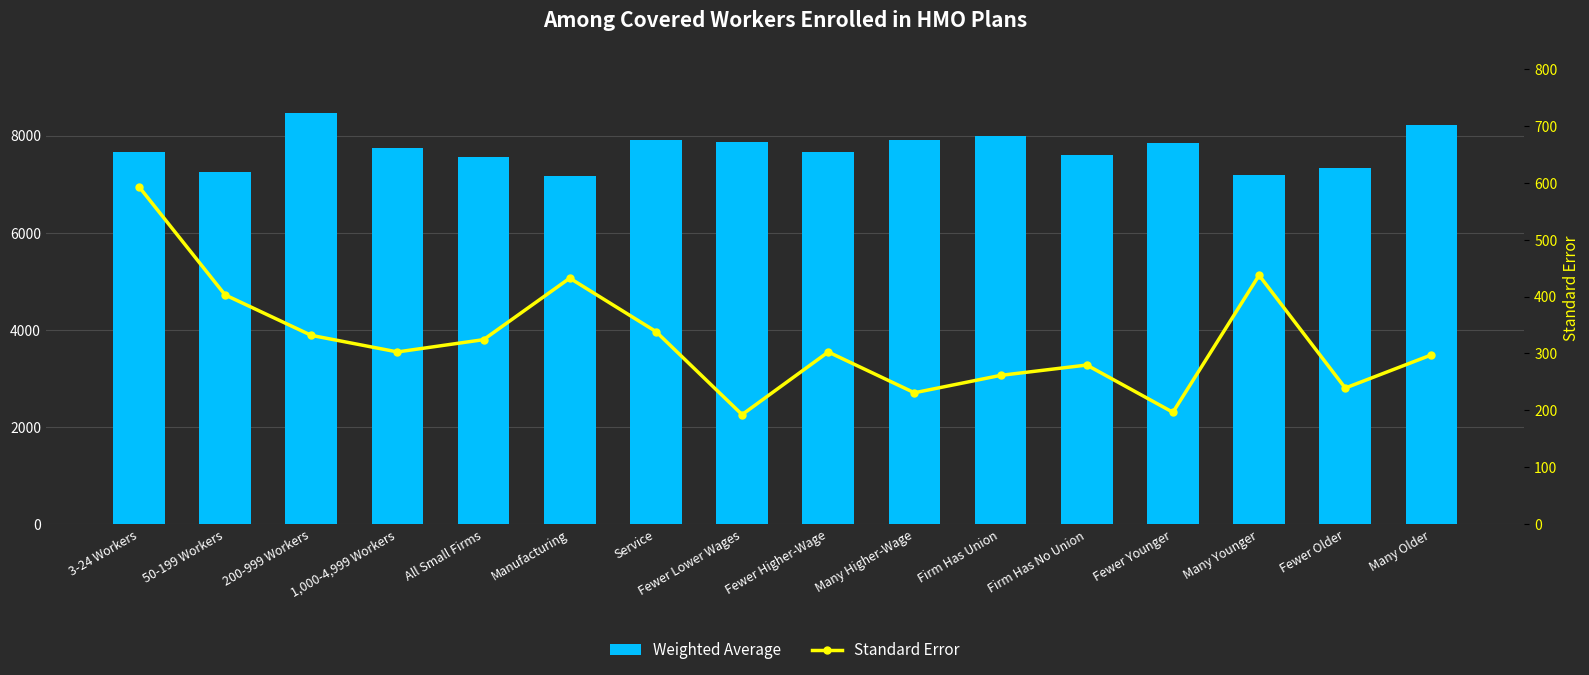

Which series has the largest total across all categories?

Weighted Average